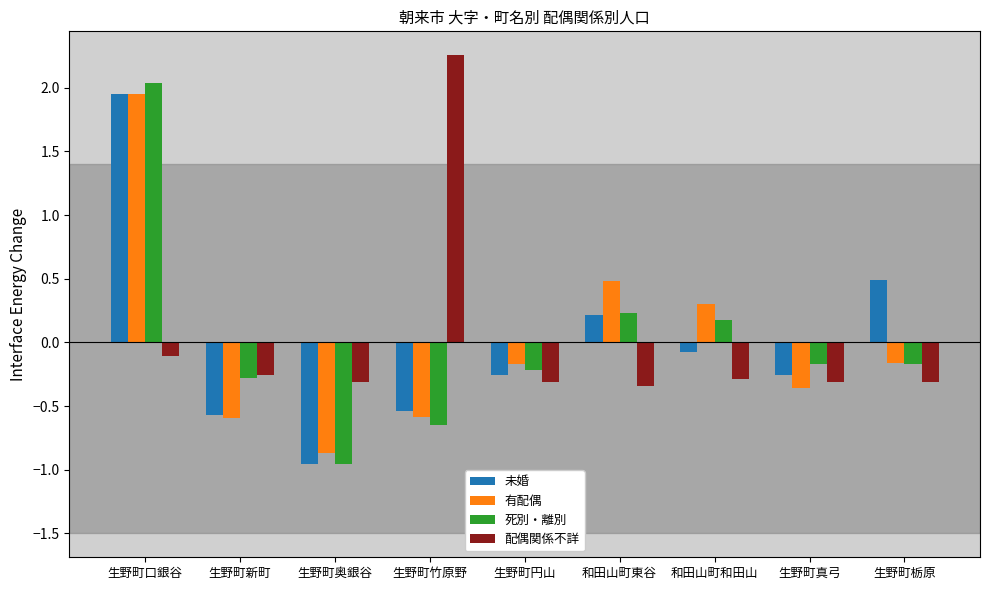

Is the value of 配偶関係不詳 at 生野町栃原 greater than the value of 未婚 at 生野町竹原野?

Yes